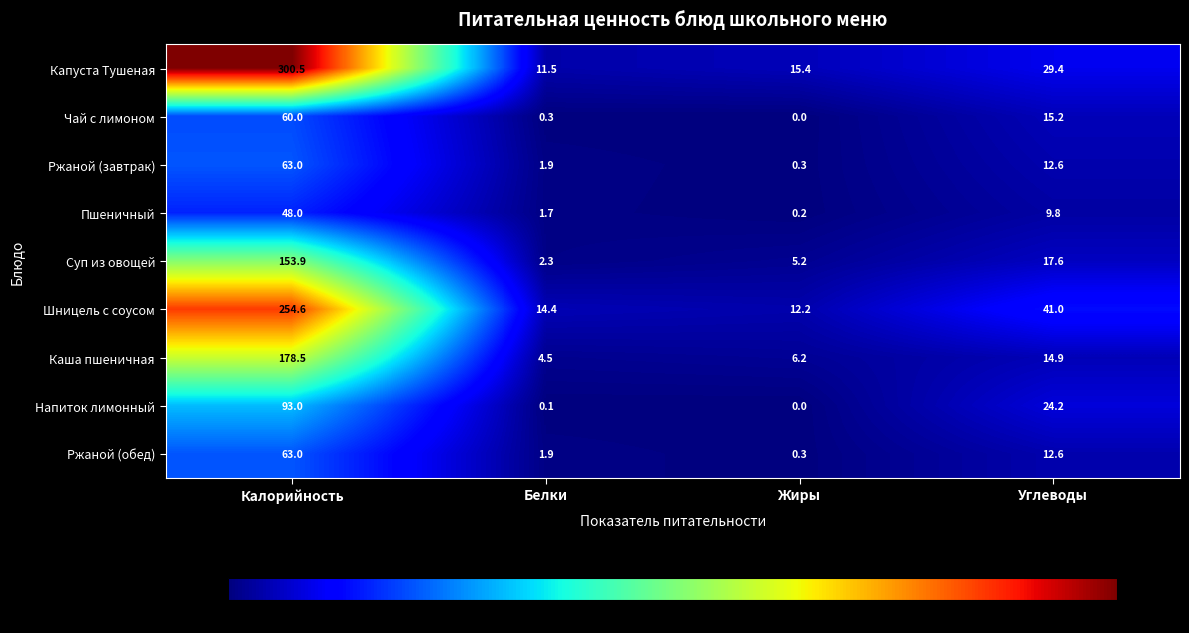

What is the difference between the maximum and second lowest values in the Каша пшеничная series?

172.3